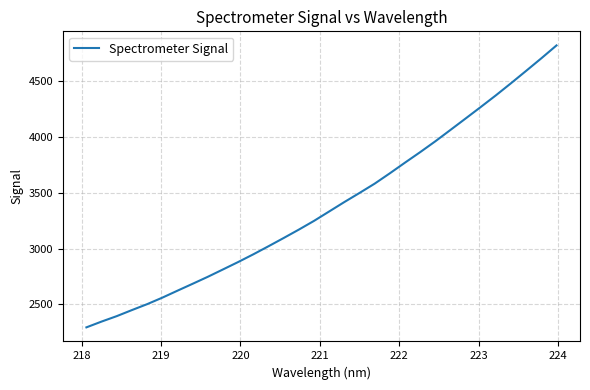

What is the average value?

3386.1